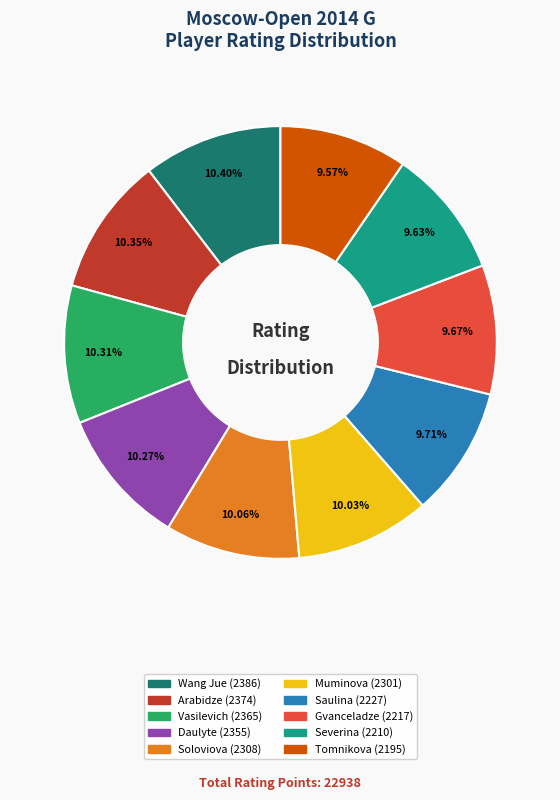

Does any single category account for the majority?

No